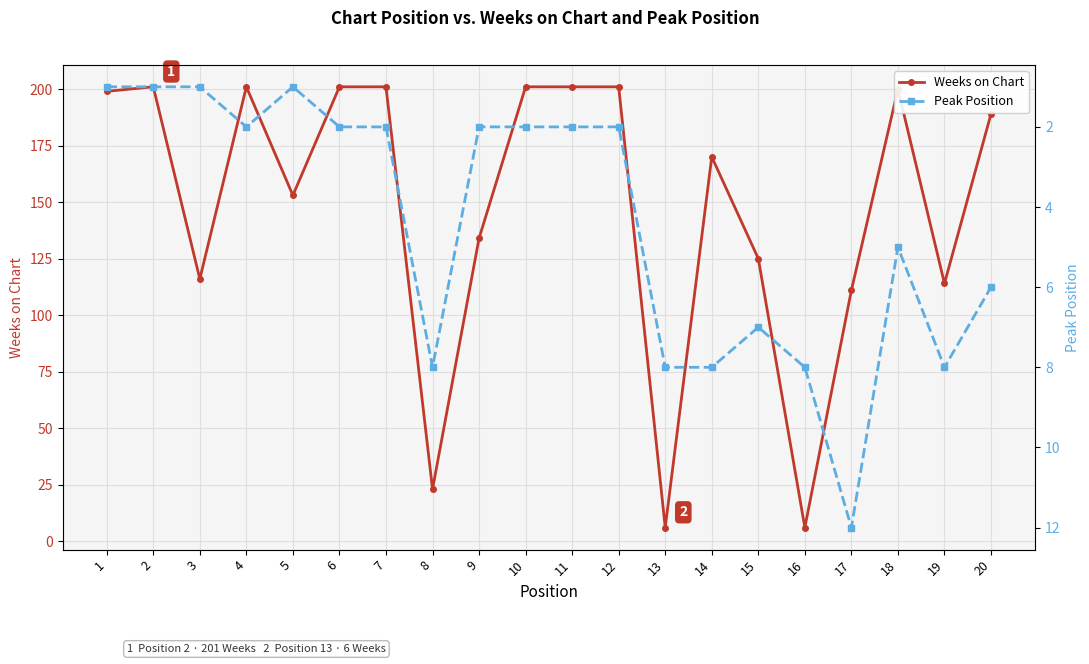

What is the average value of the Peak Position series?

4